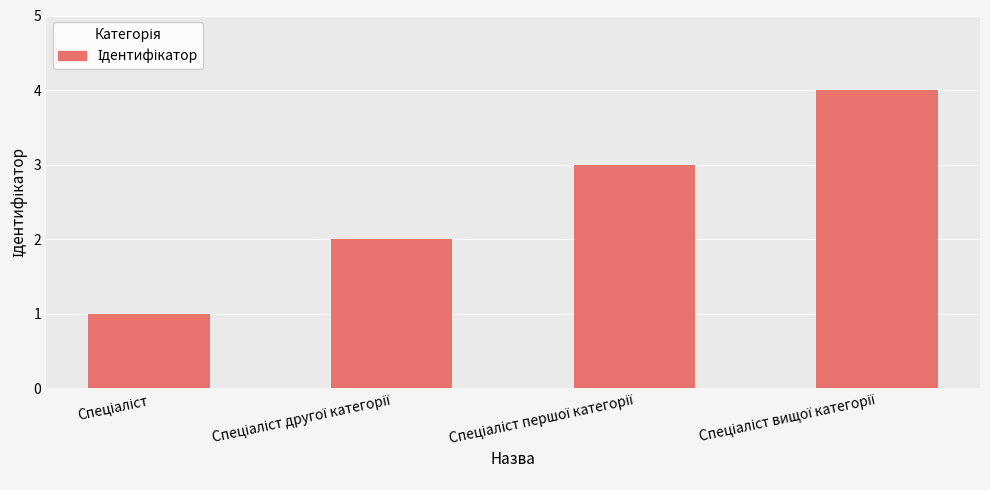

What is the sum of all values?

10